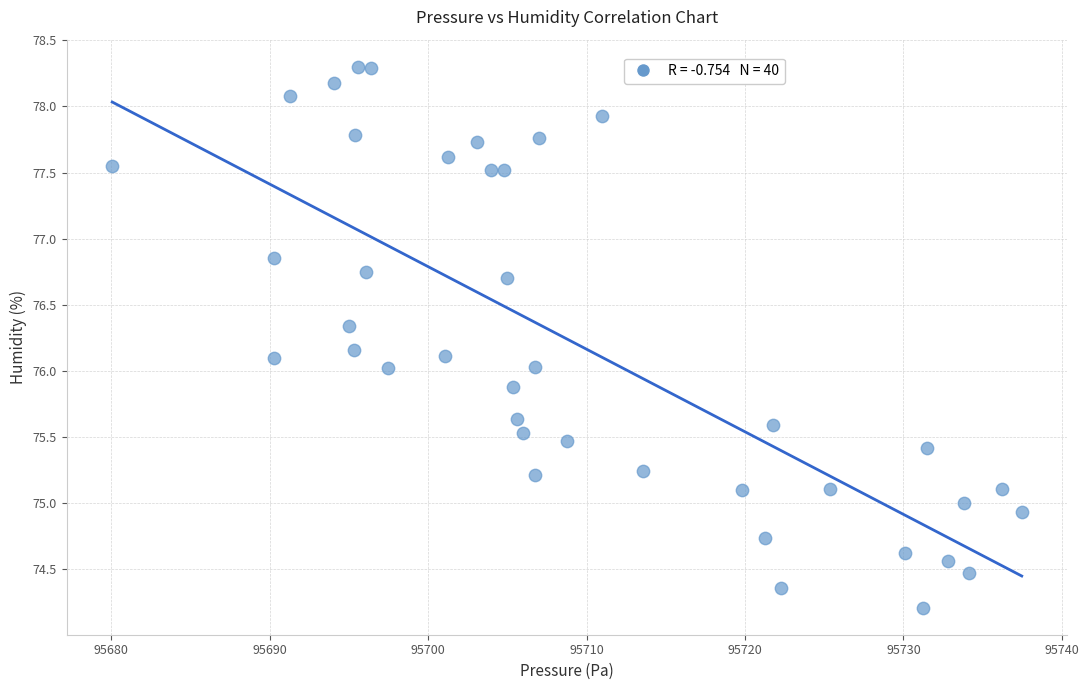

What is the range of X values (max minus min)?

57.4